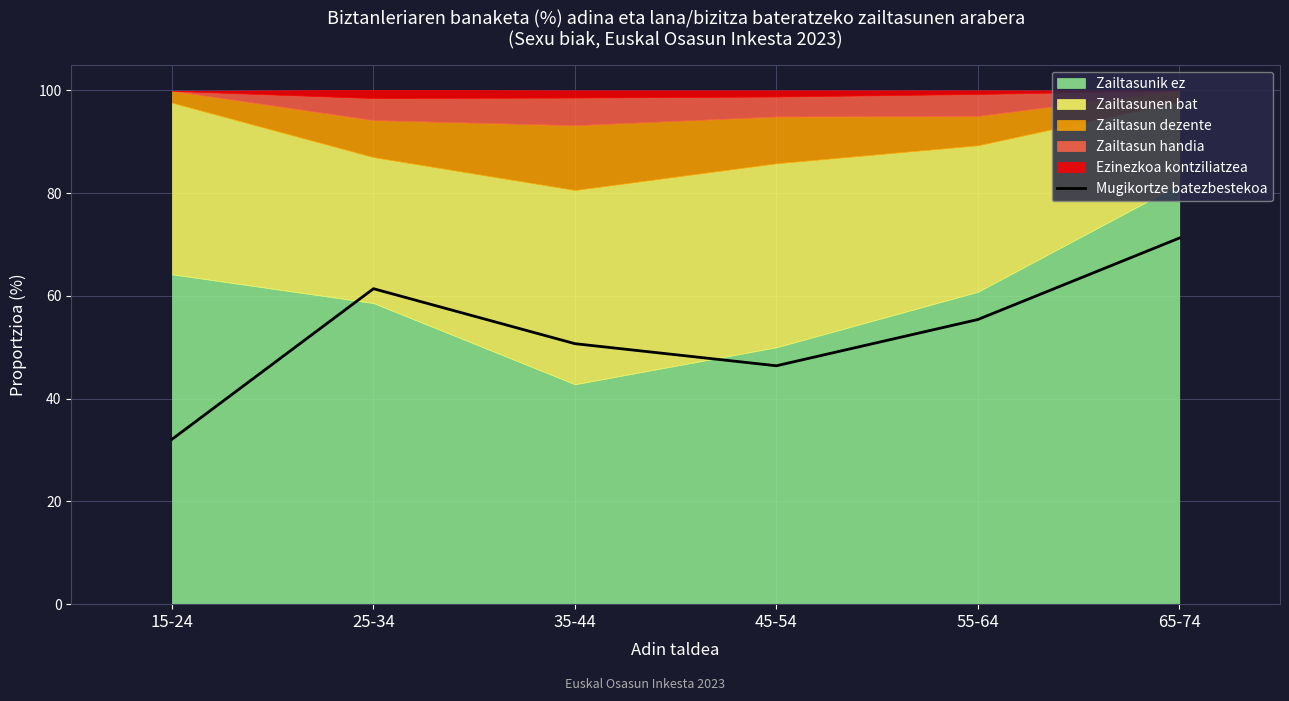

At which label does the data first exceed 55?

25-34